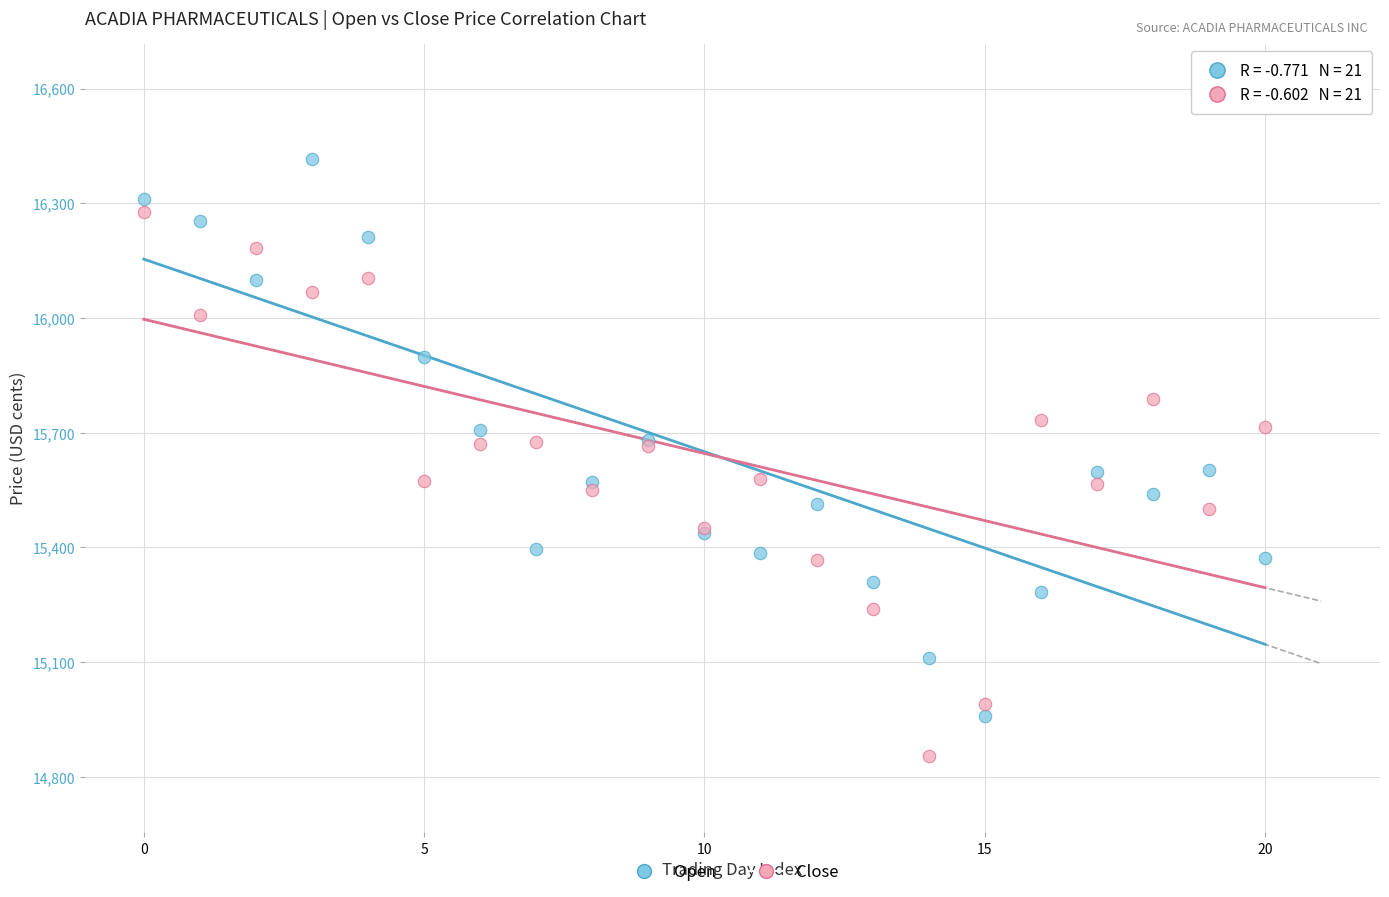

Which series has the widest spread of Y values?

Open